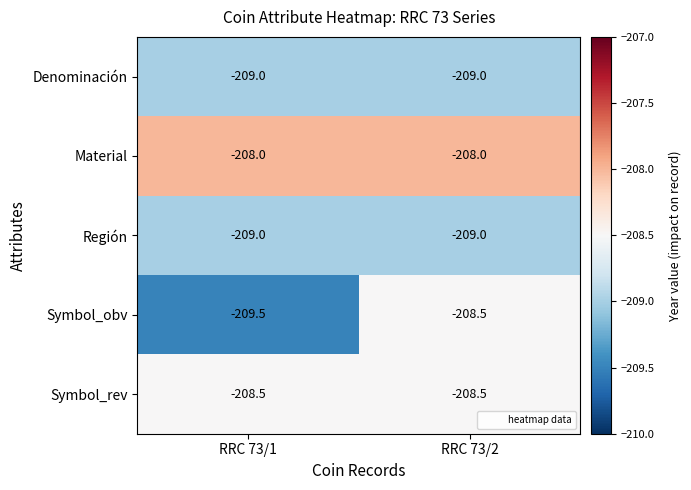

At which label is Región closest to -209?

RRC 73/1